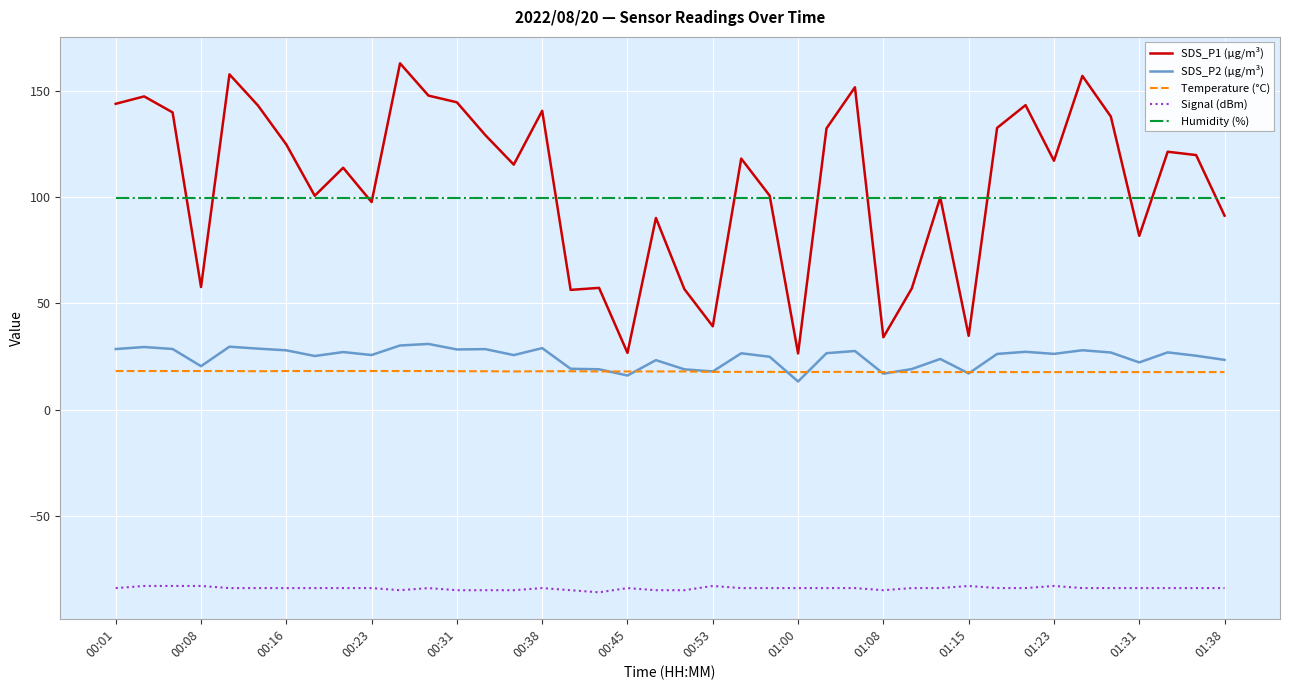

What is the maximum value for Signal (dBm)?

-83.0